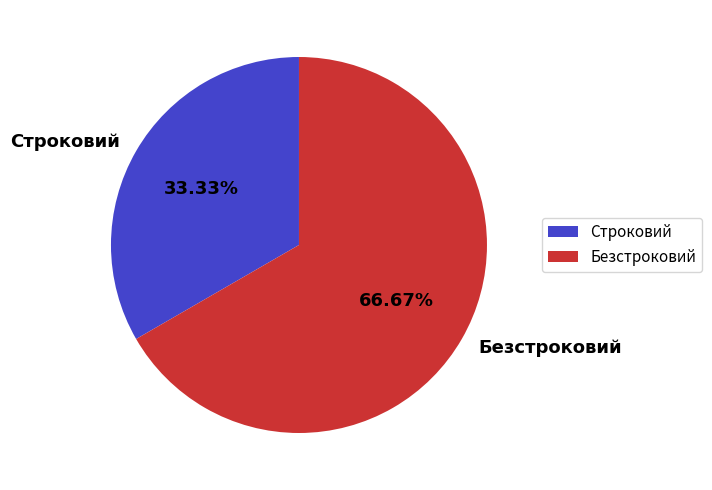

Is it true that Строковий is 46% of the pie?

False